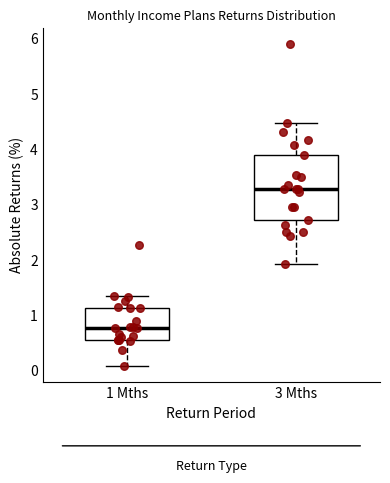

Where is the lower edge of the box for 3 Mths on the y-axis? The values are not printed on the chart, so give them approximately, as read against the axis.

2.7